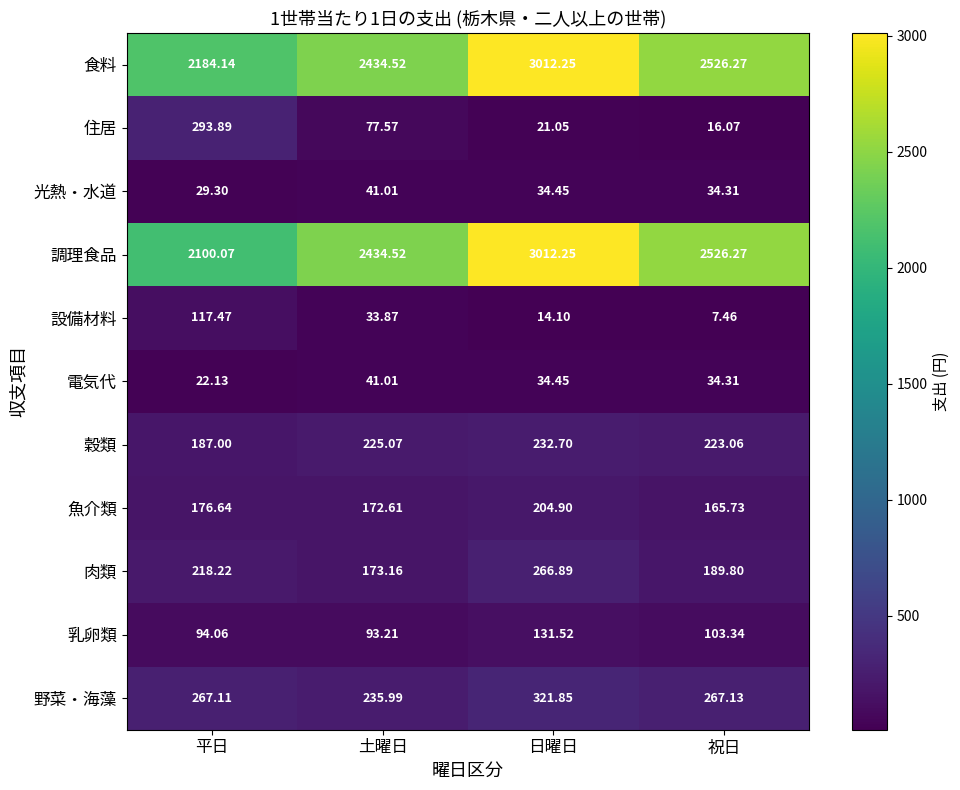

Where does the 光熱・水道 series first go above 34?

土曜日